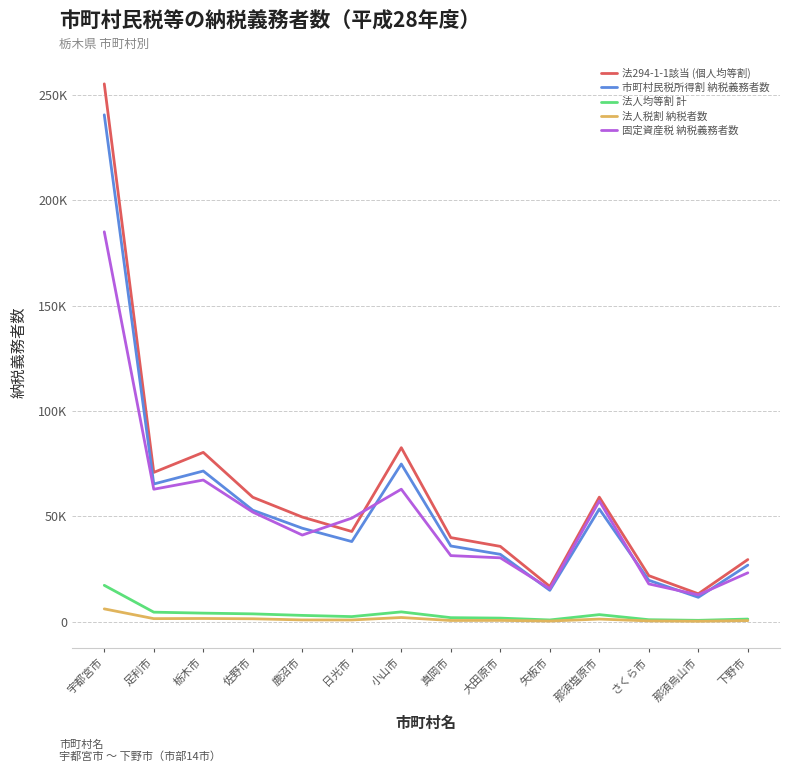

What position from the left is 佐野市?

4